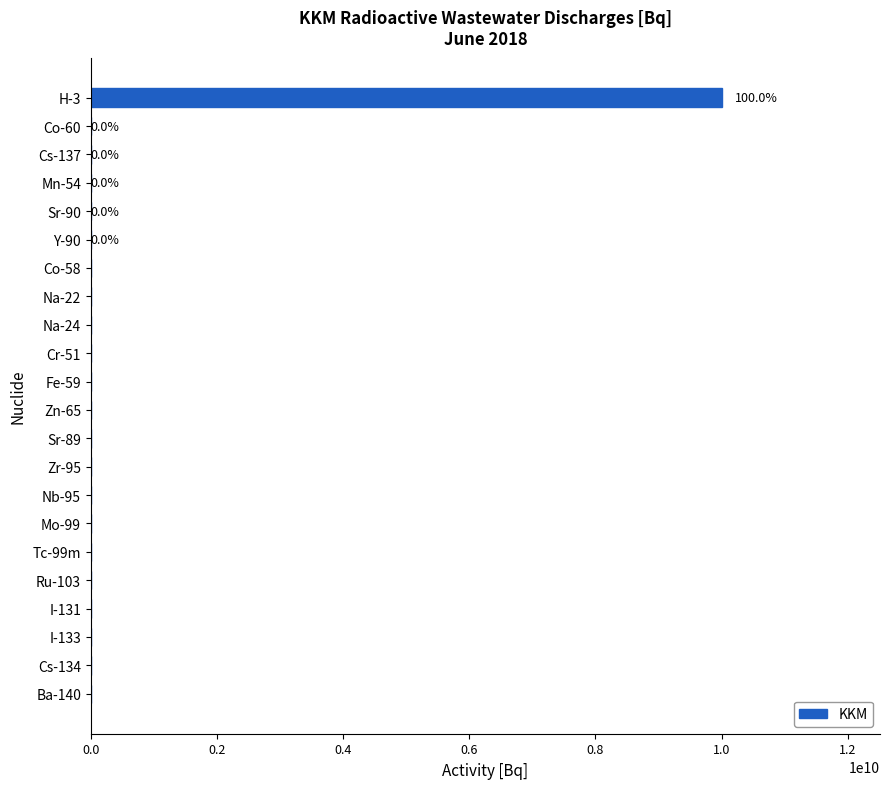

Is it true that the value at Mo-99 is 5071857418.6?

False